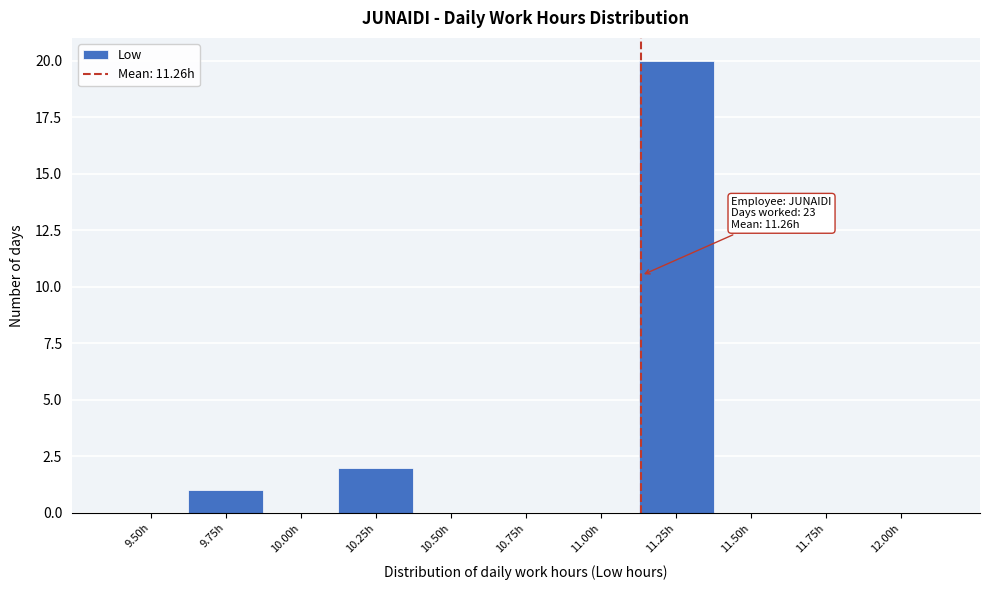

Reading left to right, list all the values displayed in this chart.

9.50h=0	9.75h=1	10.00h=0	10.25h=2	10.50h=0	10.75h=0	11.00h=0	11.25h=20	11.50h=0	11.75h=0	12.00h=0